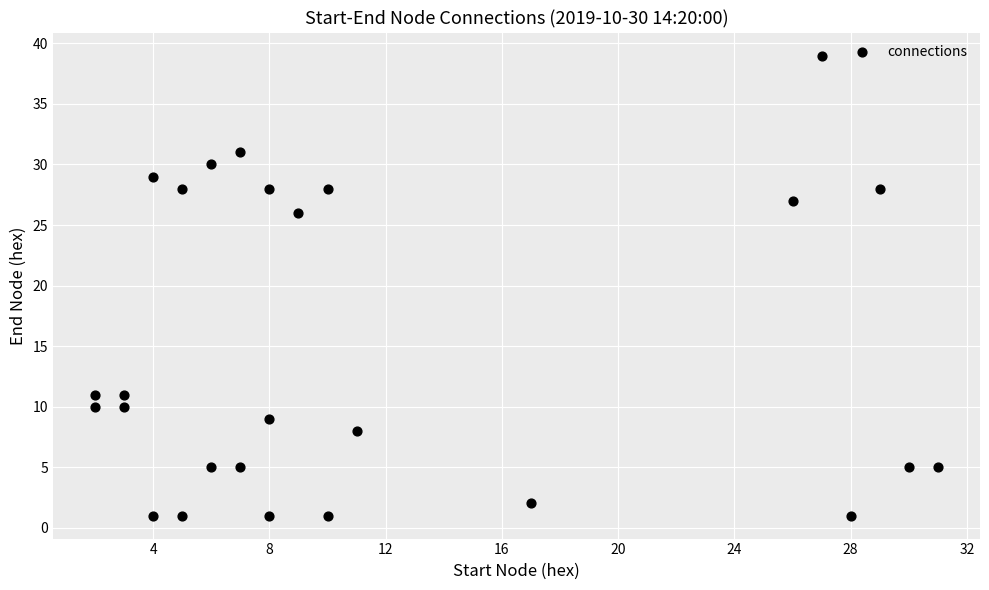

What Y value in the scatter plot is closest to 20?

26